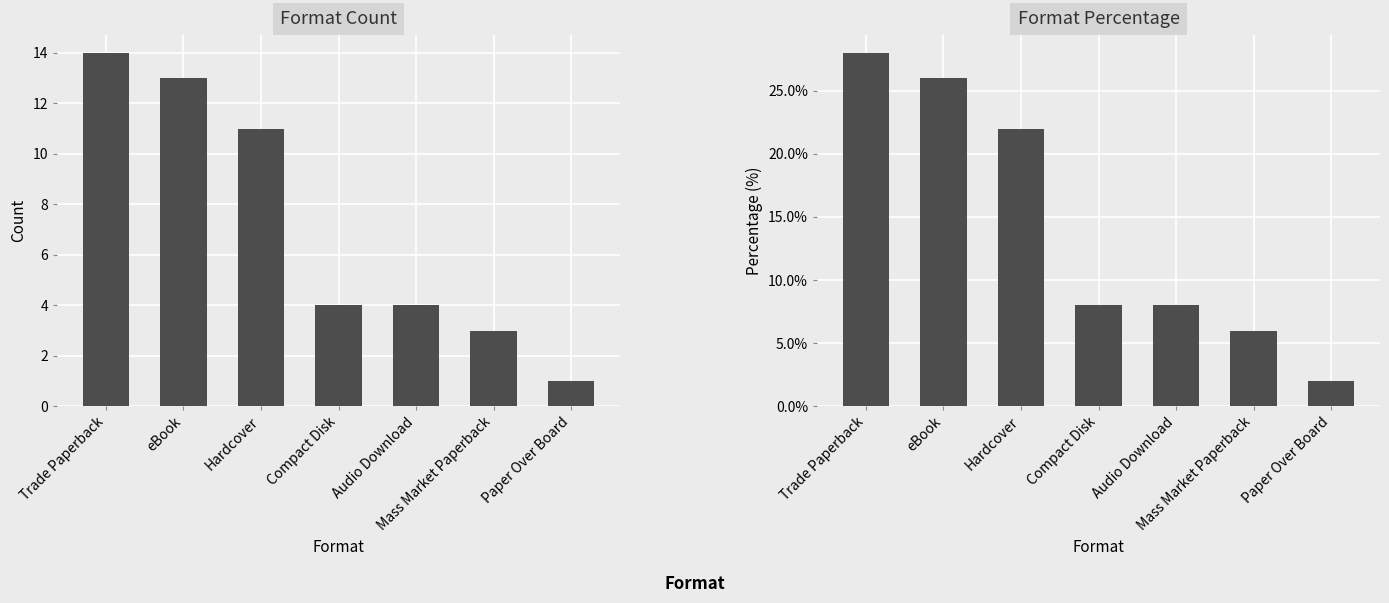

What is the difference between the maximum and minimum values in the Count series?

13.0